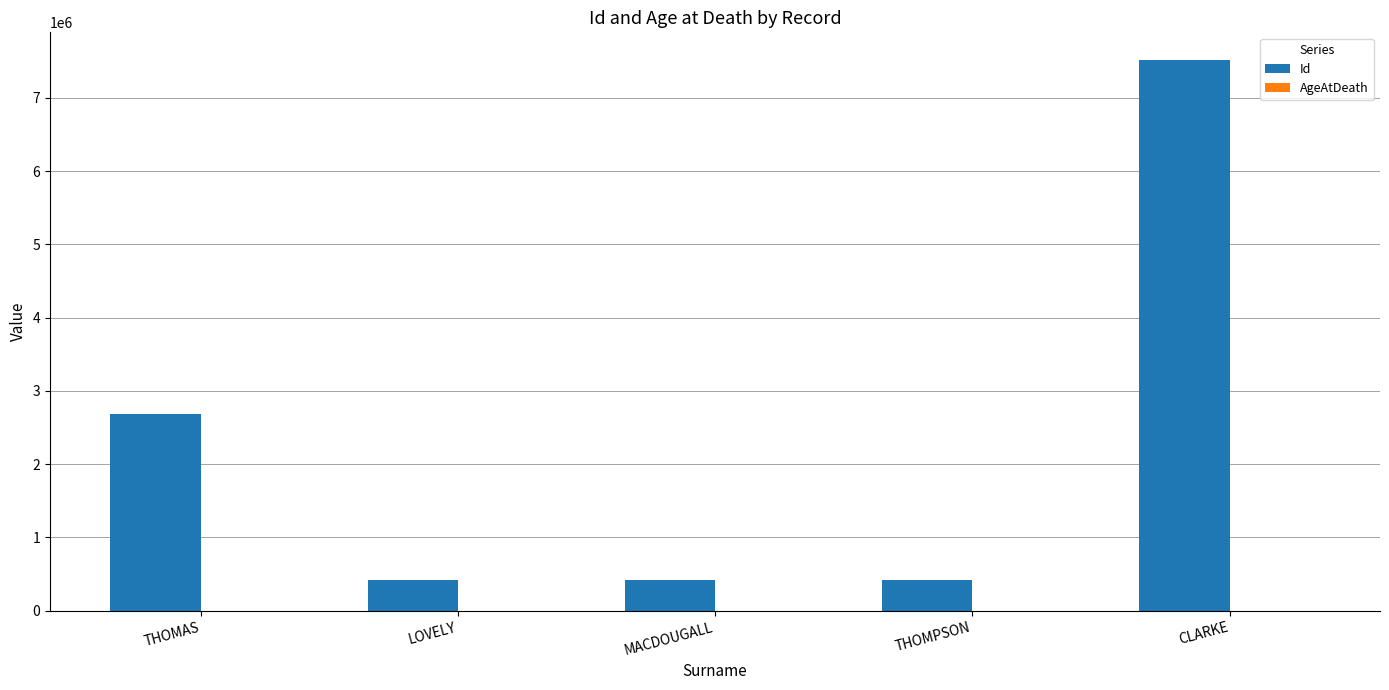

Is it true that Id equals 10854687 at CLARKE?

False